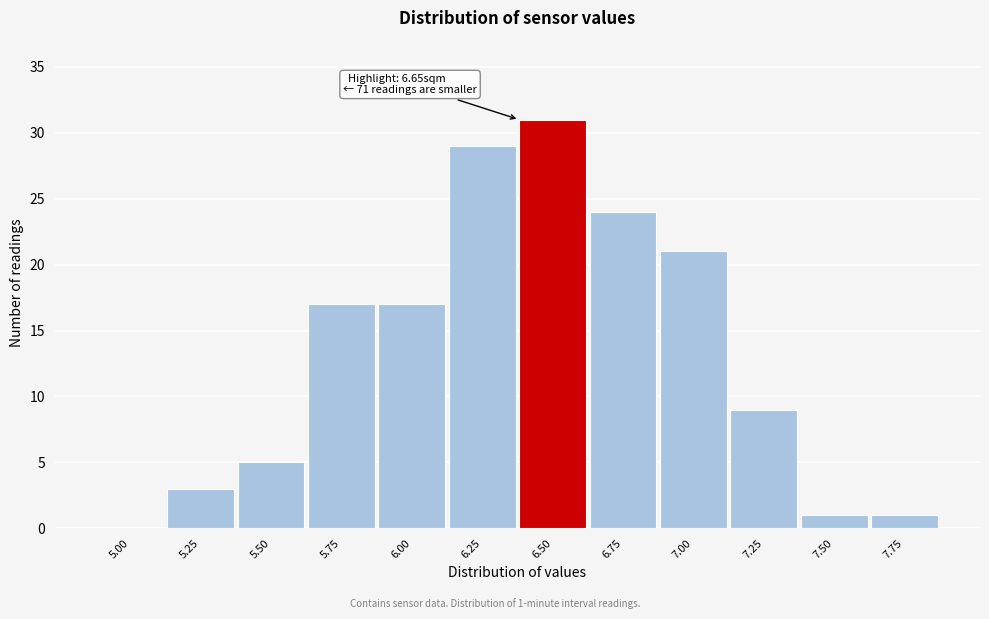

Reading left to right, list all the values displayed in this chart.

5.00=0	5.25=3	5.50=5	5.75=17	6.00=17	6.25=29	6.50=31	6.75=24	7.00=21	7.25=9	7.50=1	7.75=1